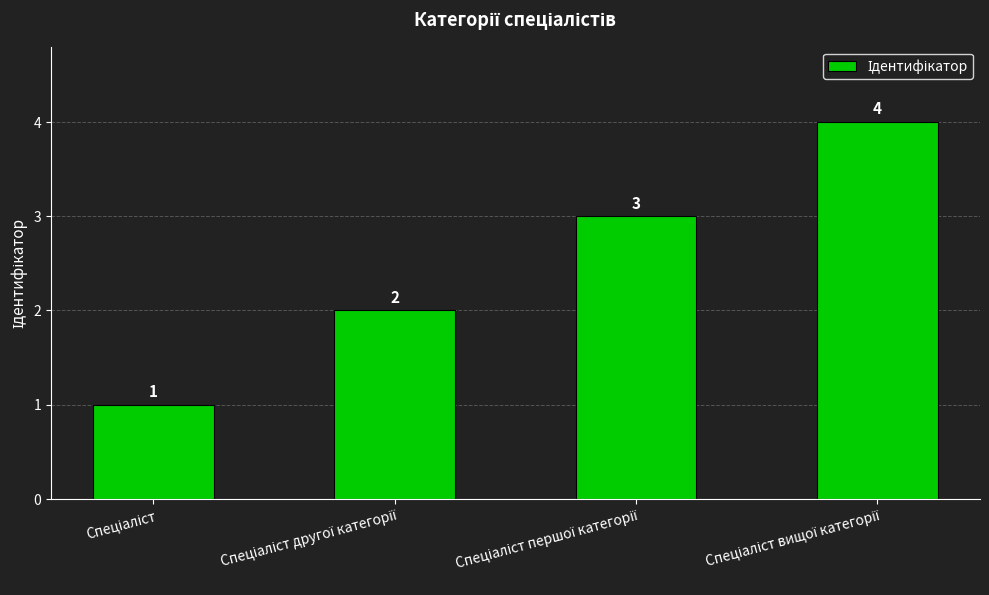

Count the values in the range 2 to 4.

3